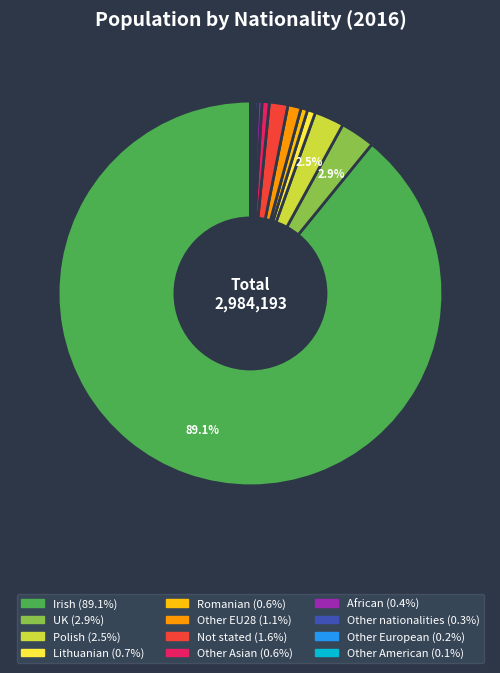

Do Lithuanian and UK together represent more than half of the pie?

No